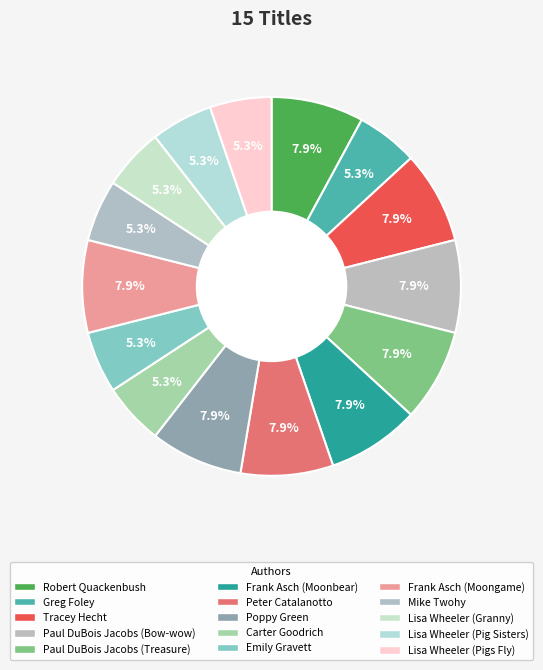

To the nearest percent, what portion does Poppy Green represent?

8%